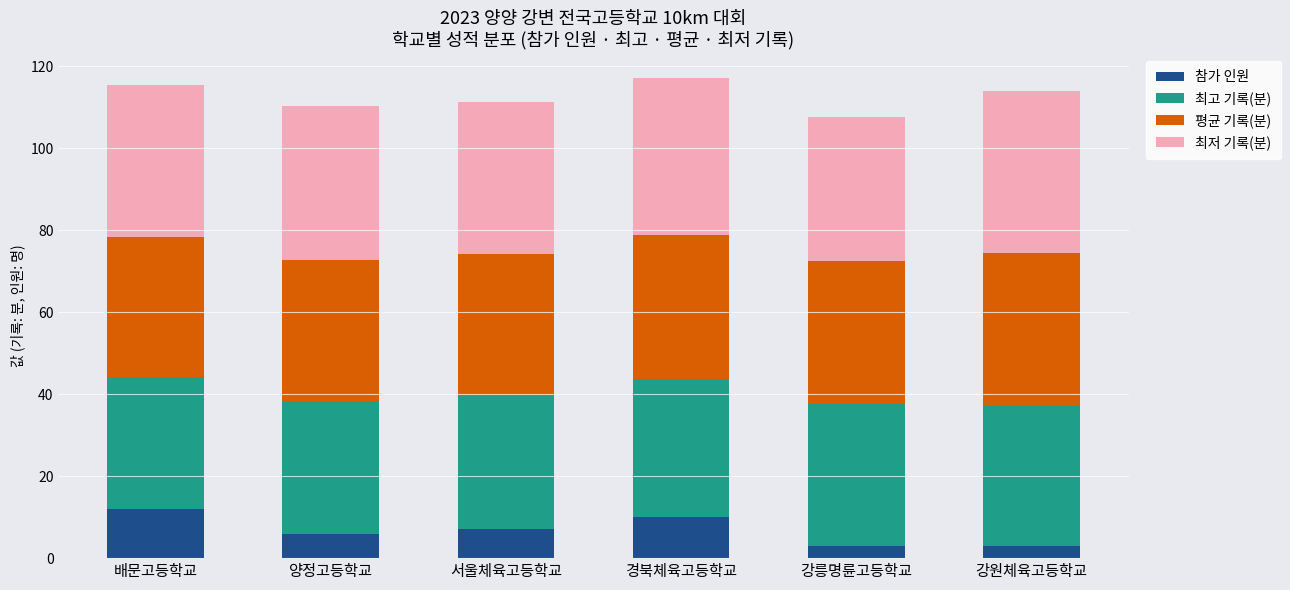

What is the total value across all series at 경북체육고등학교?

117.2